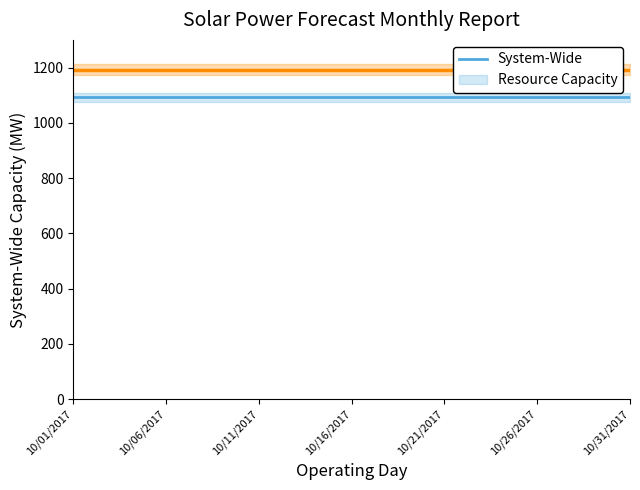

How many series are shown in this chart?

2